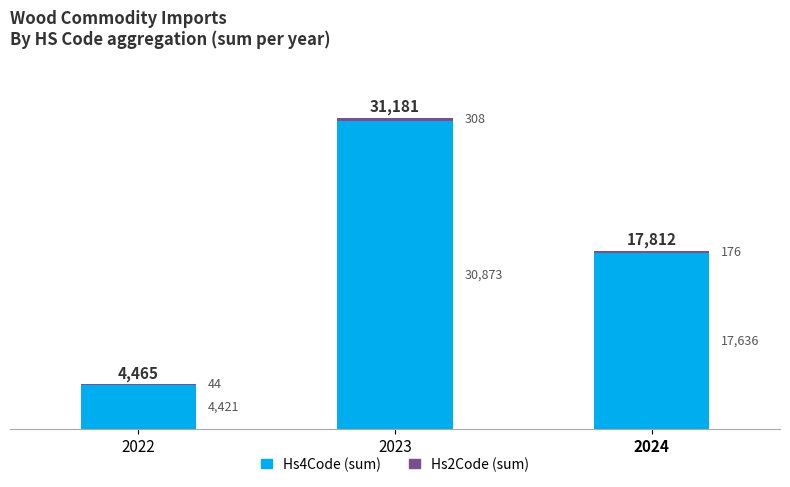

What is the sum of the Hs4Code (sum) values at 2022 and 2024?

22057